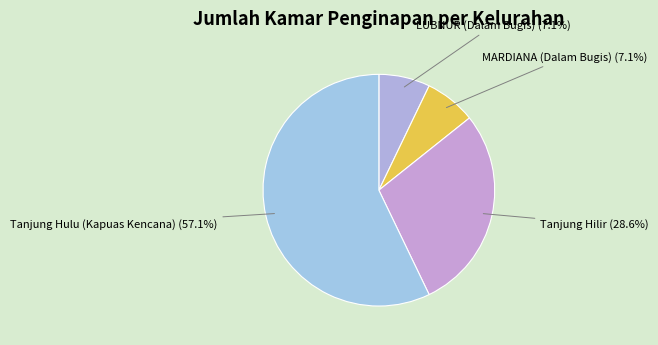

Between Tanjung Hilir and MARDIANA (Dalam Bugis), which is larger?

Tanjung Hilir